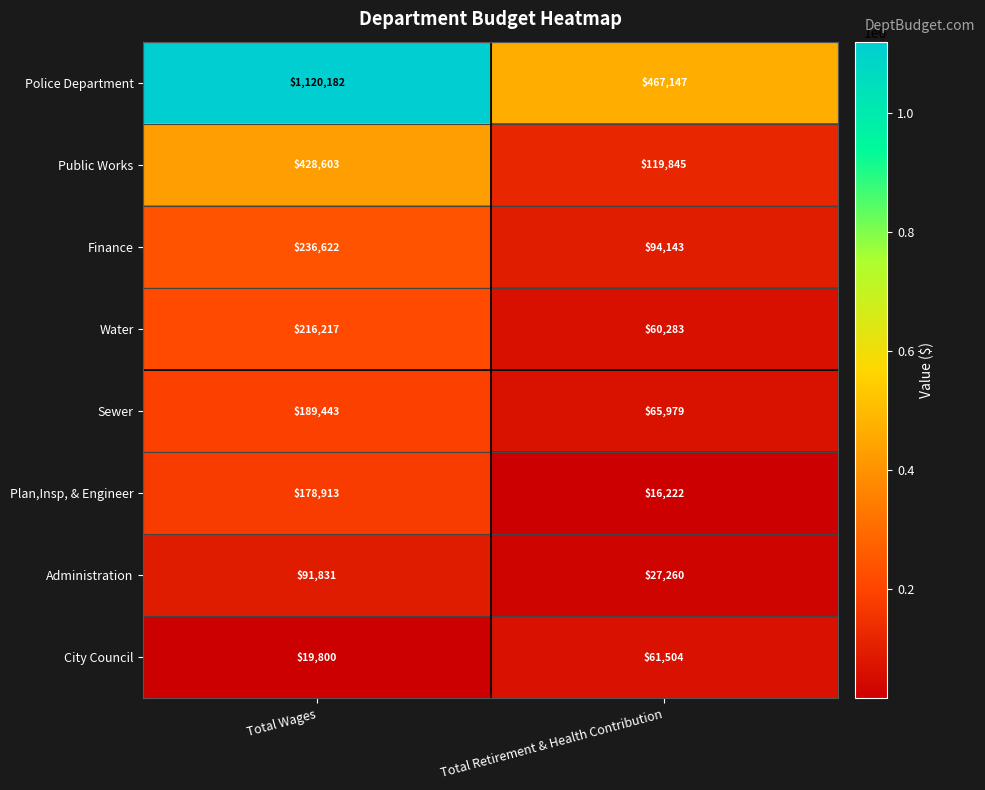

How many series are shown in this chart?

8